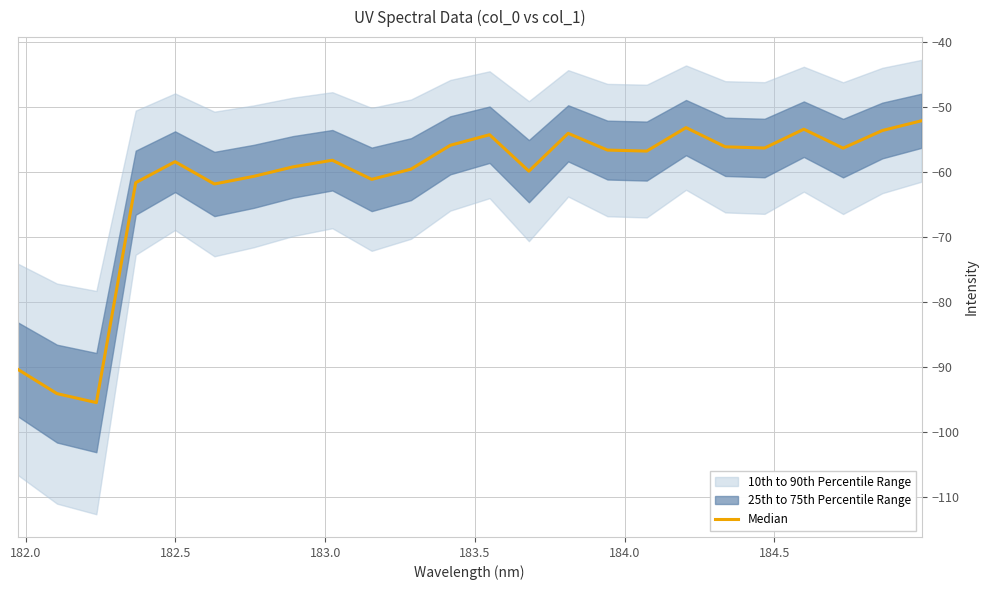

What is the value of the 23rd point from the left?

-53.6